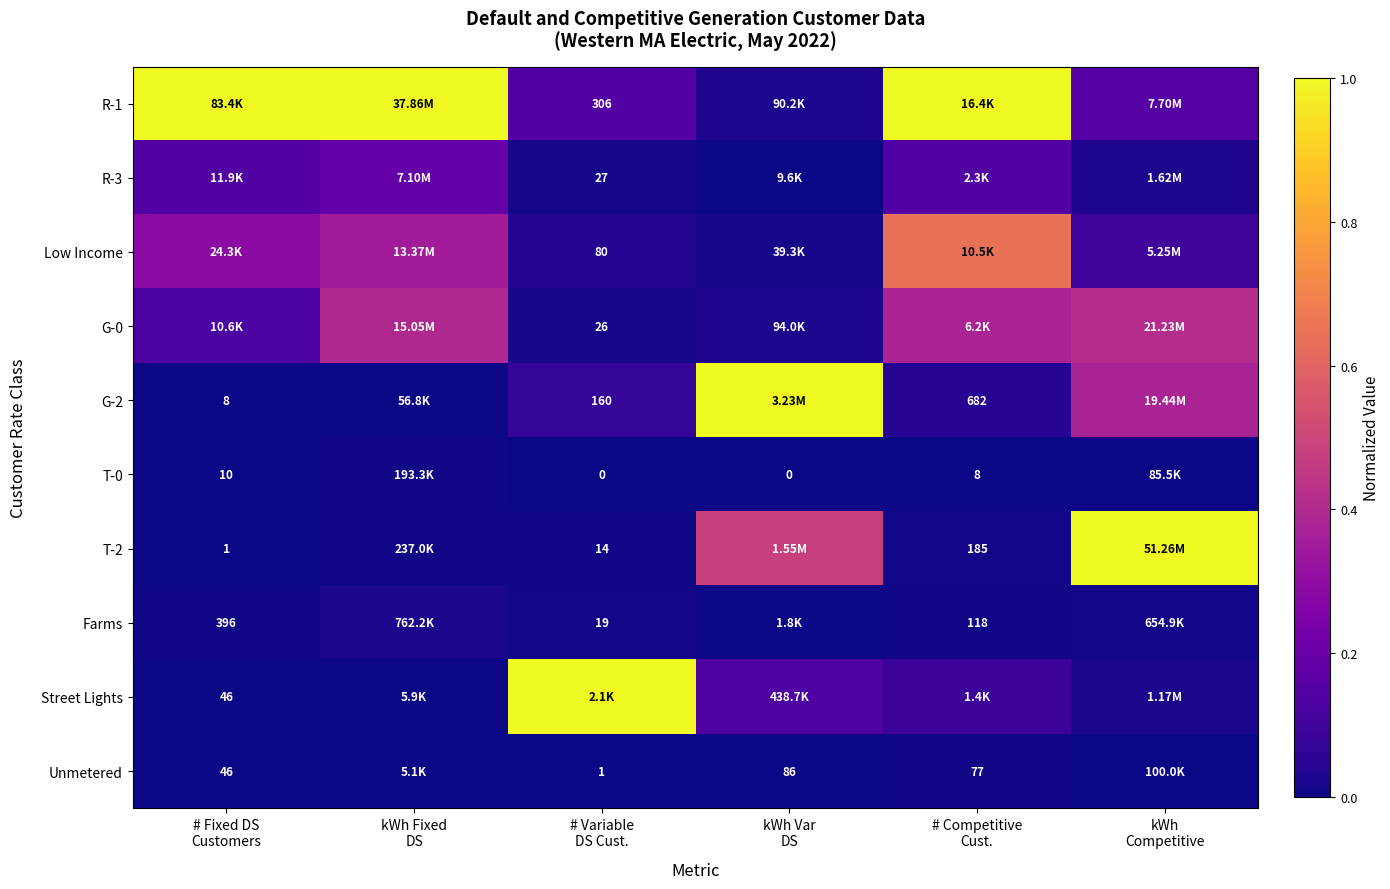

True or false: G-2 has a value of 0.2 at kWh Competitive.

False